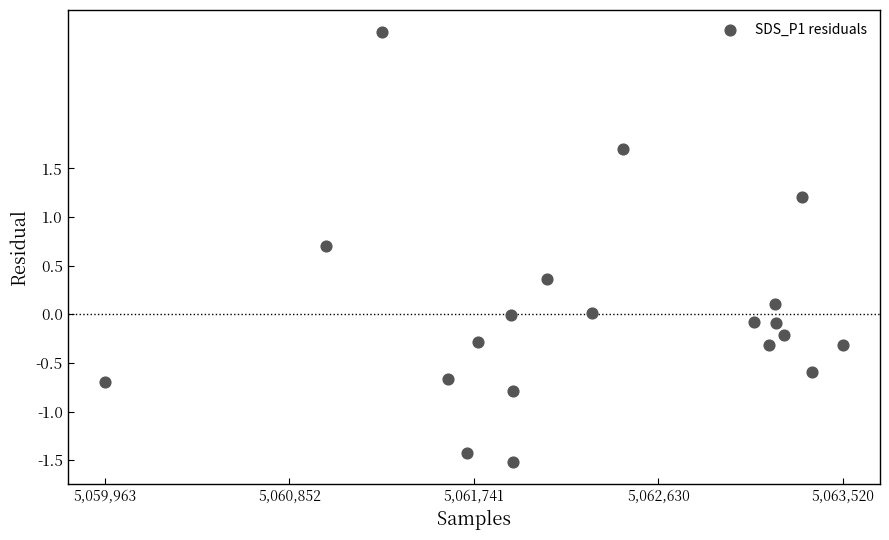

What is the range of X values (max minus min)?

3557.0